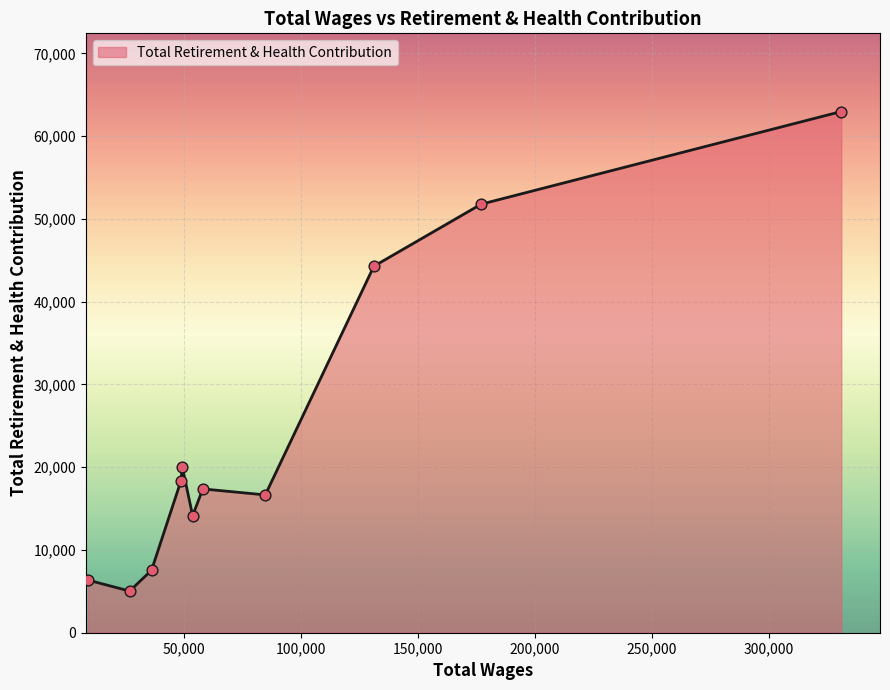

What is the minimum value shown in the chart?

5032